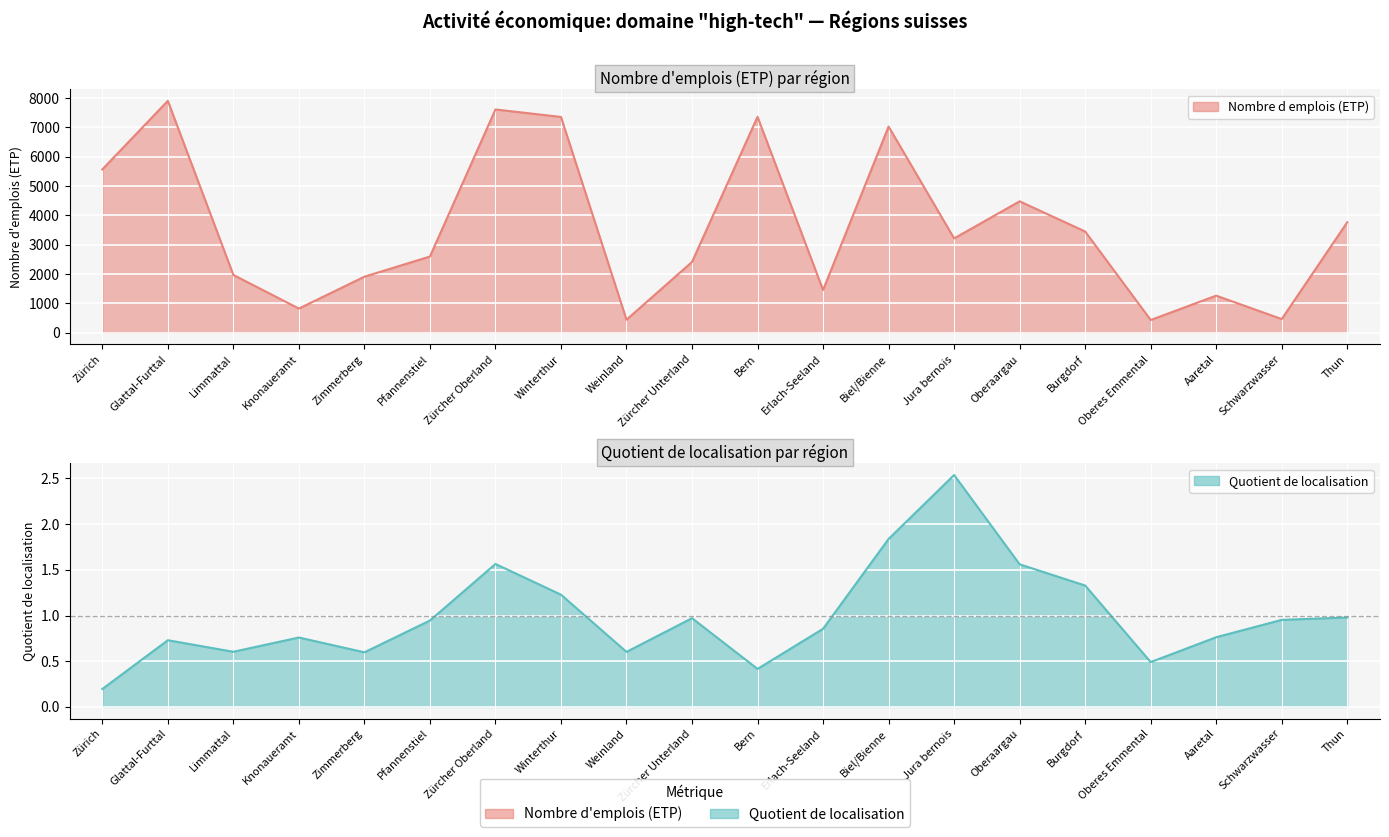

What is the greatest value displayed?

7904.0